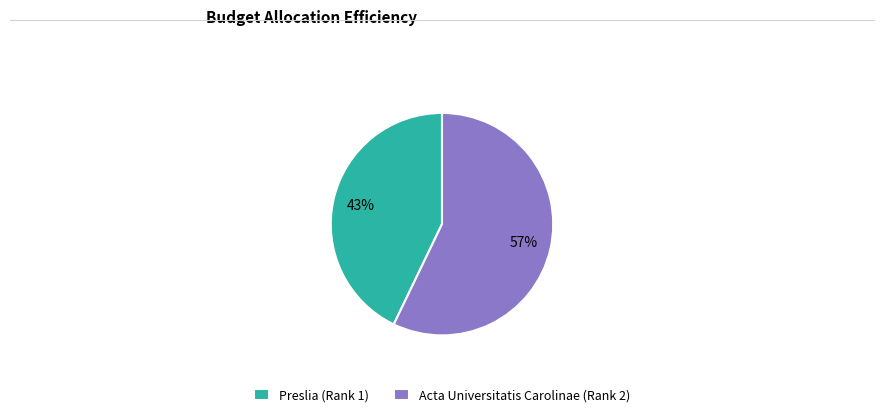

What percentage is the Preslia (Rank 1) slice, to the nearest percent?

43%